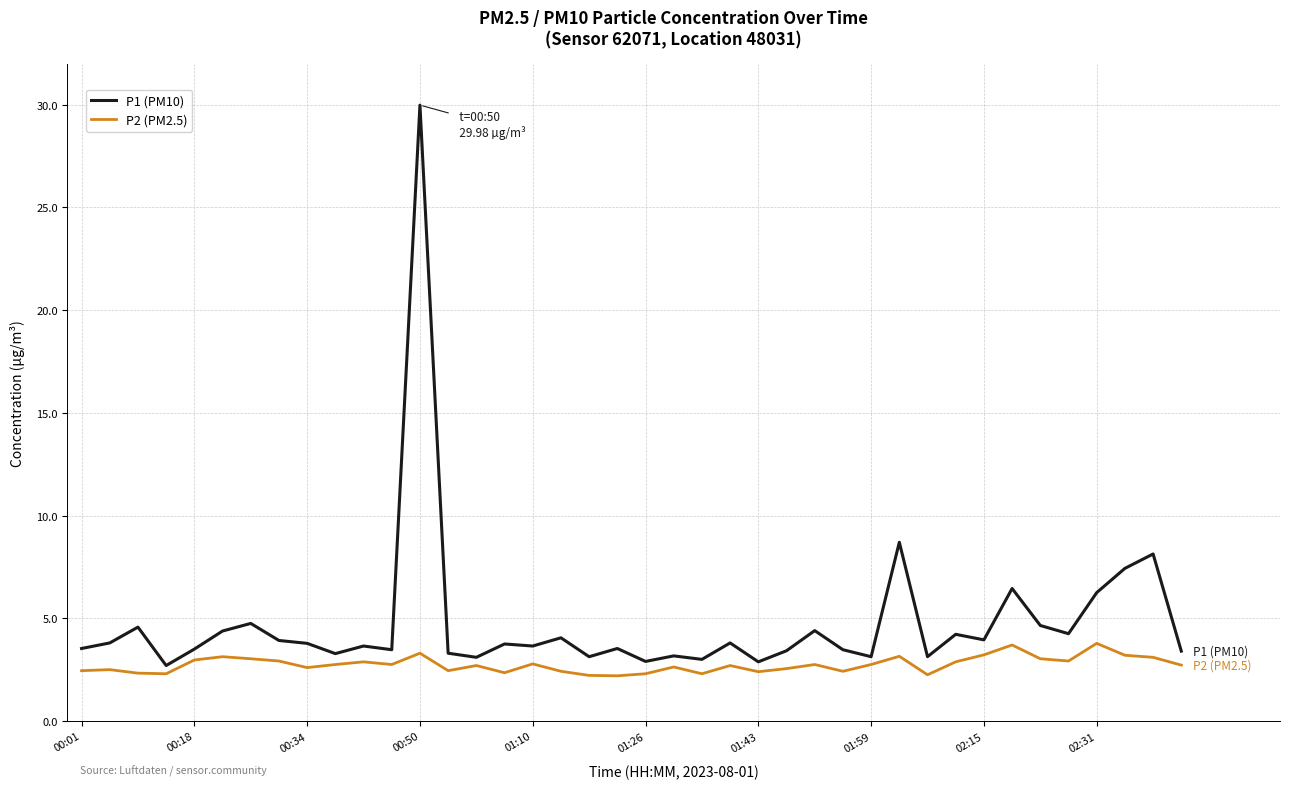

True or false: P2 (PM2.5) and P1 (PM10) intersect in this chart.

False